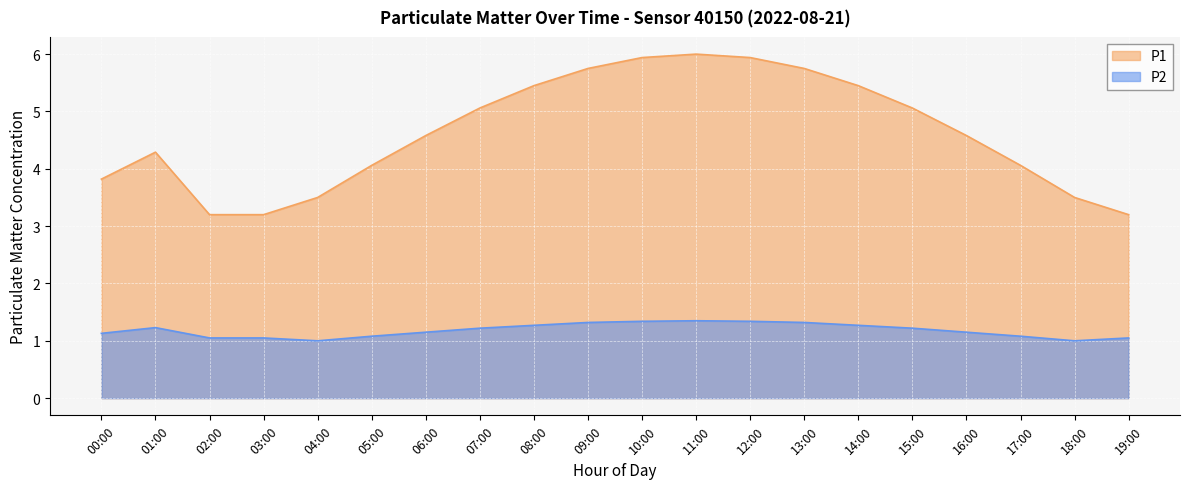

What position from the right is 13:00?

7